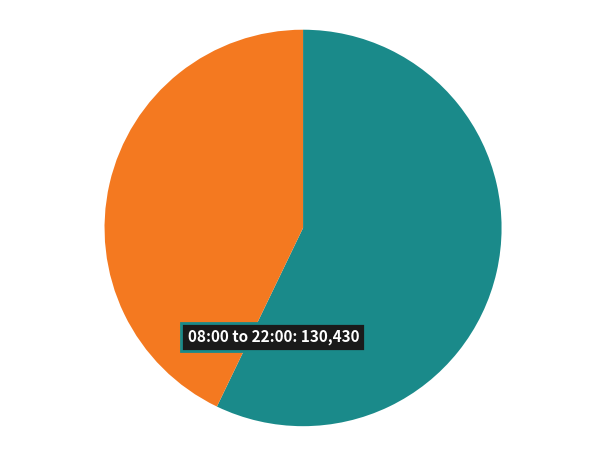

Is there a majority slice in this chart?

Yes